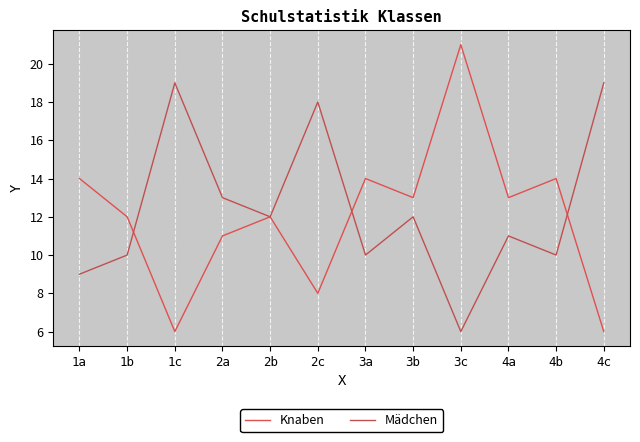

What is the sum of all Mädchen values?

149